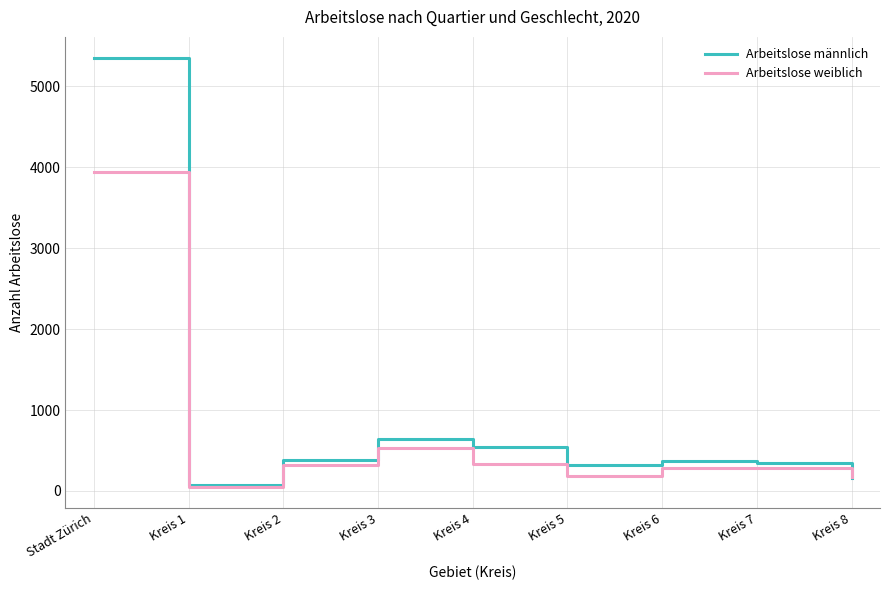

The value of Arbeitslose männlich at Kreis 7 is 343. True or false?

True